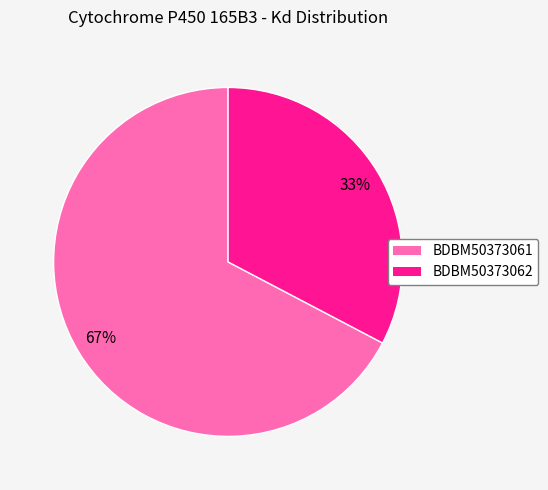

What percentage is the BDBM50373061 slice, to the nearest percent?

67%